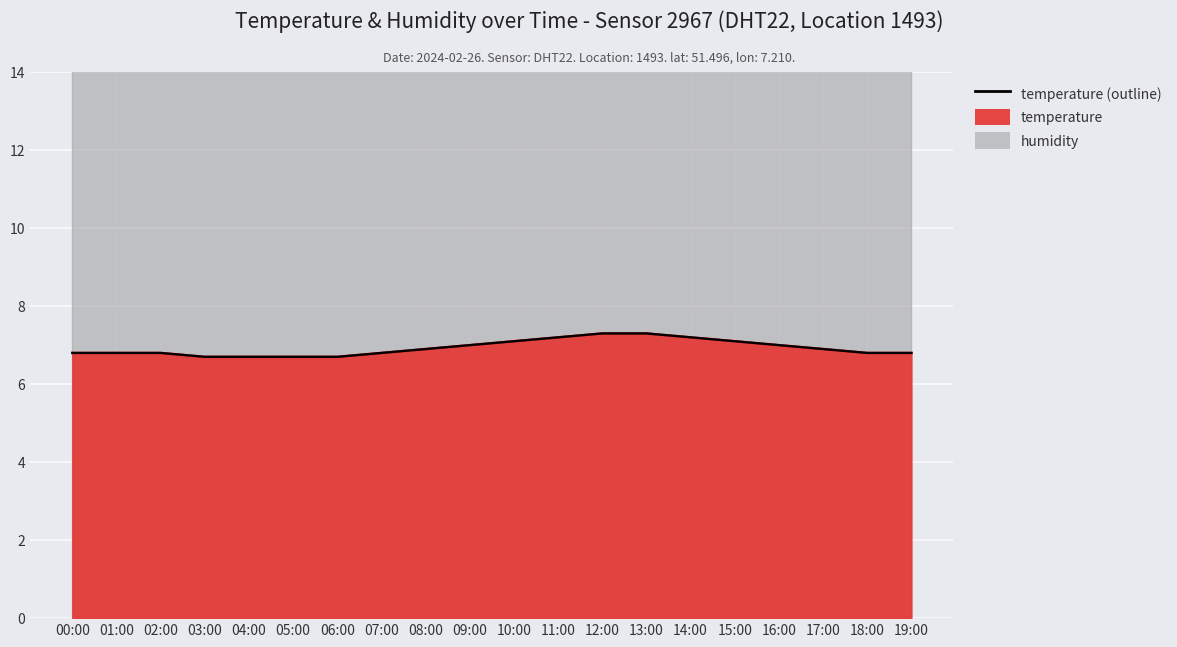

What position from the right is 14:00?

6